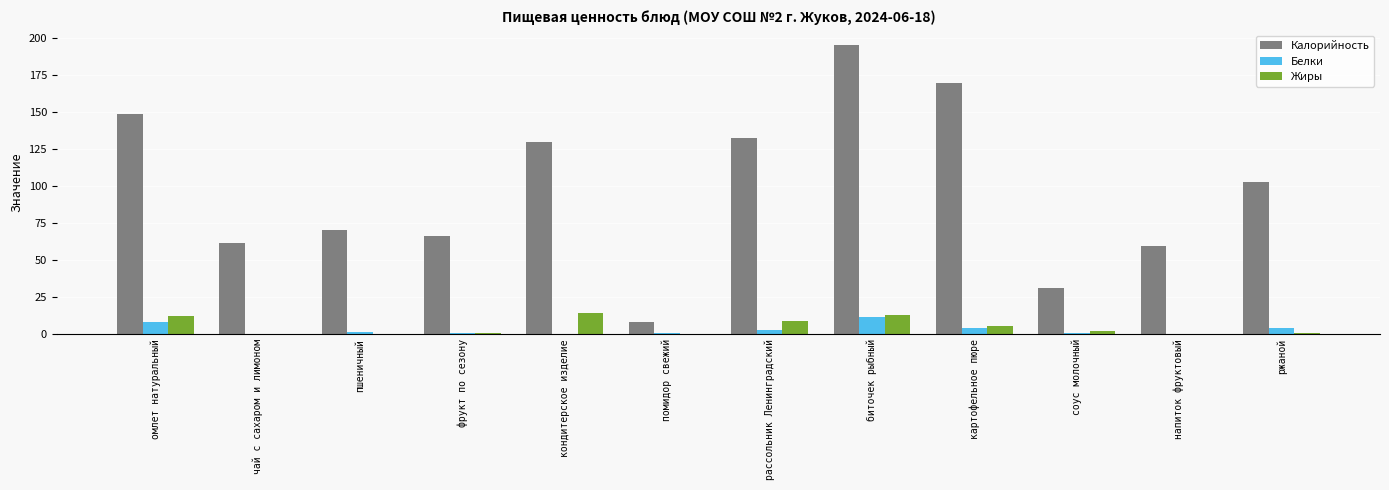

What value does the Жиры series have at ржаной?

0.8